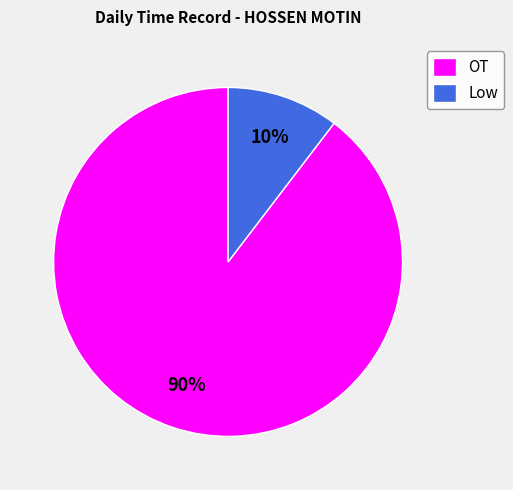

Which has a higher value, OT or Low?

OT